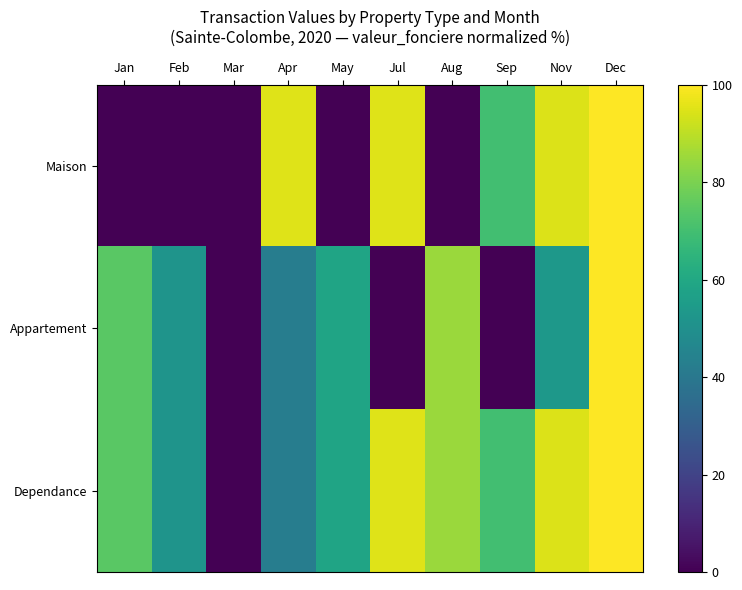

What is the total value across all series at May?

117.0